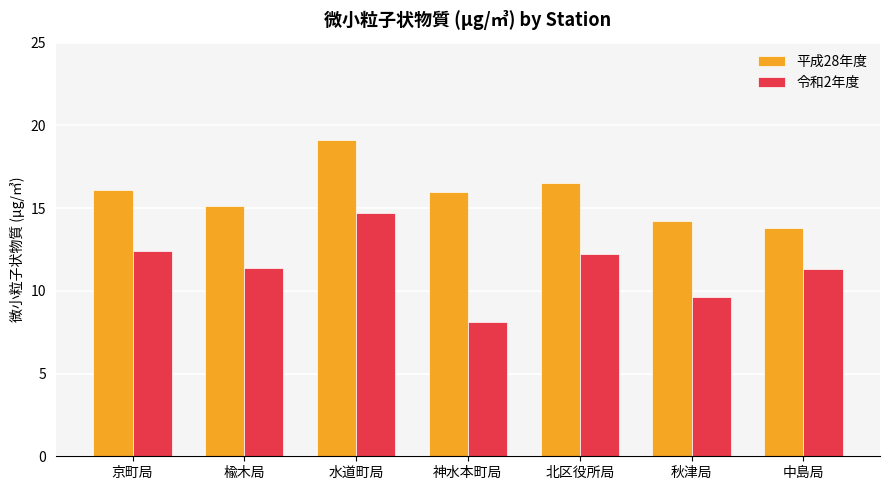

What is the maximum value for 令和2年度?

14.7